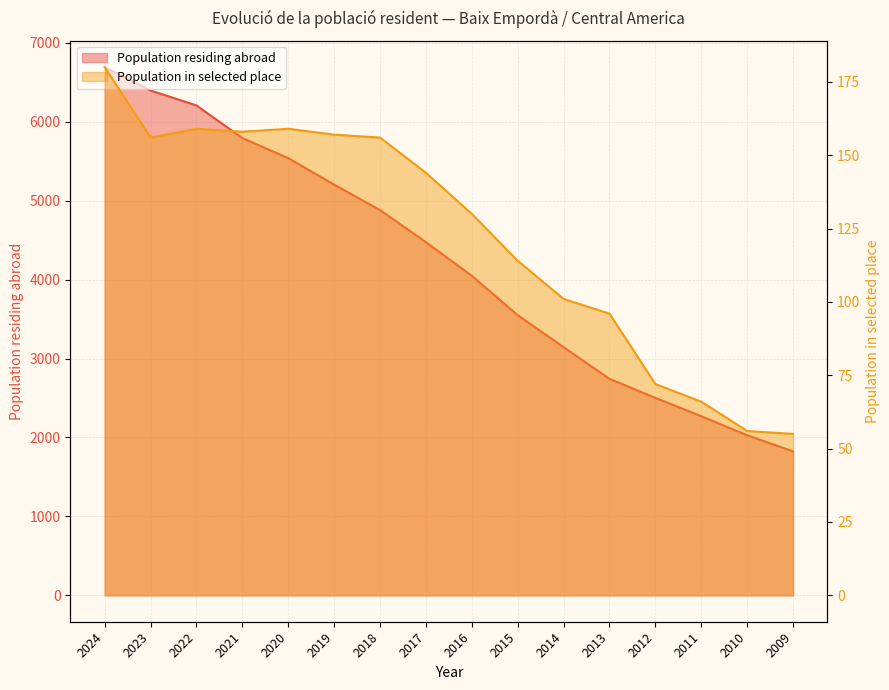

List the series in order of their overall mean, lowest first.

Population in selected place, Population residing abroad